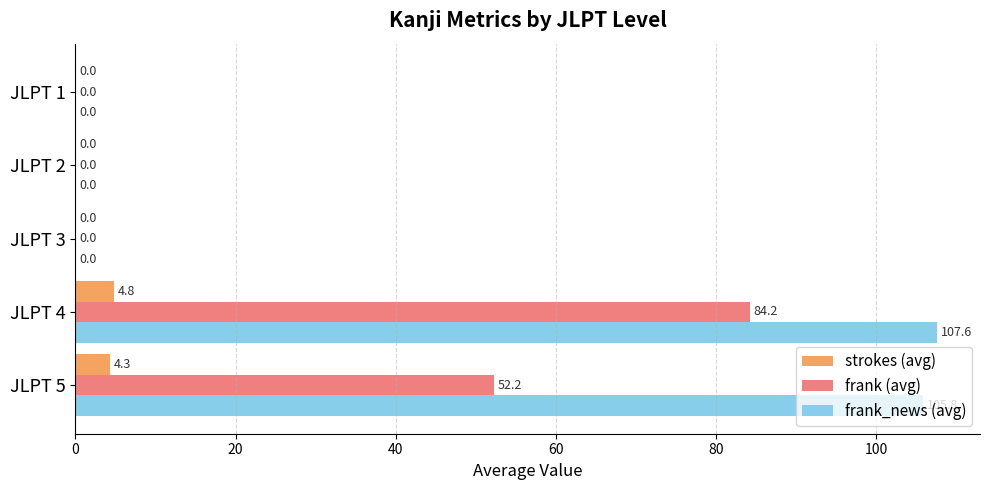

What is the greatest value displayed?

107.6